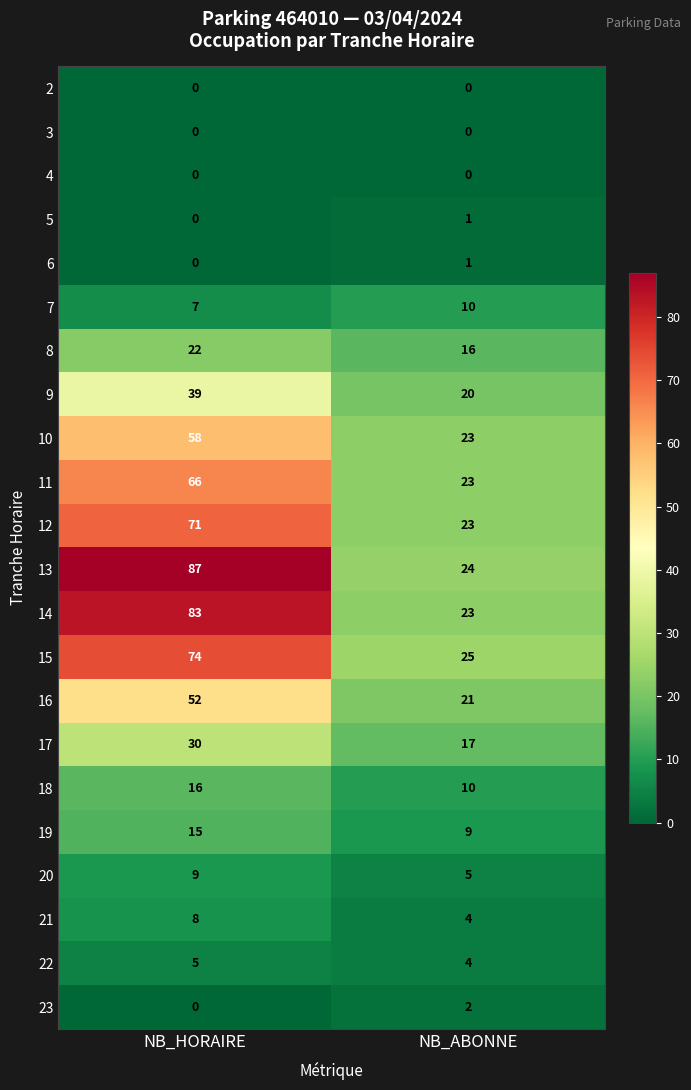

Is the value of 21 at NB_HORAIRE greater than the value of 10 at NB_ABONNE?

No